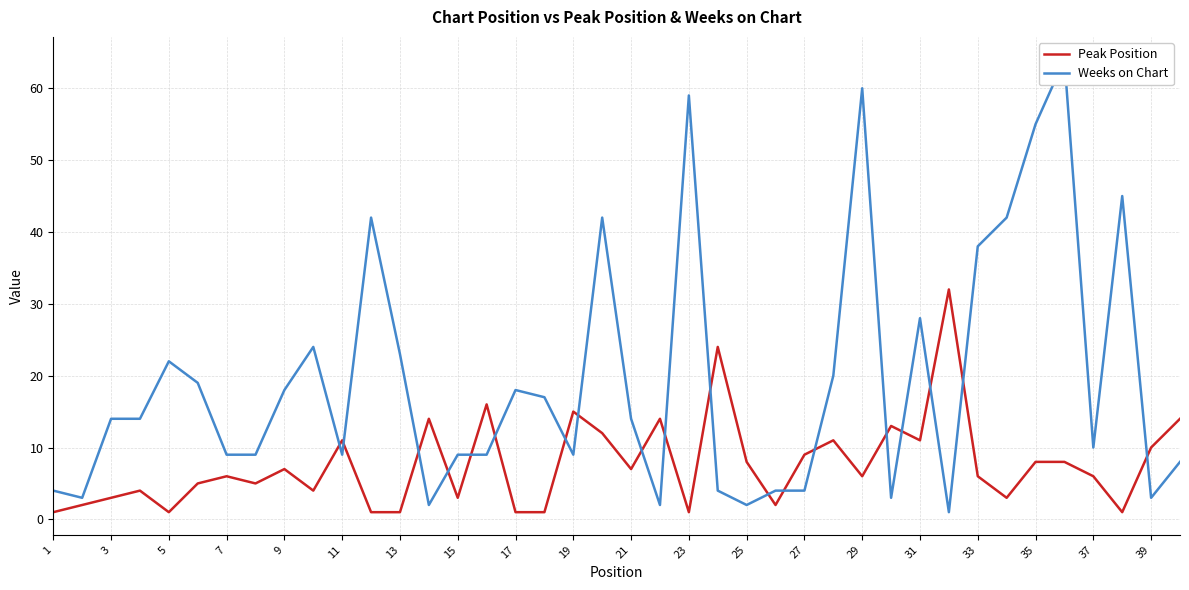

What is the value of the Weeks on Chart point at the 2nd from the left?

3